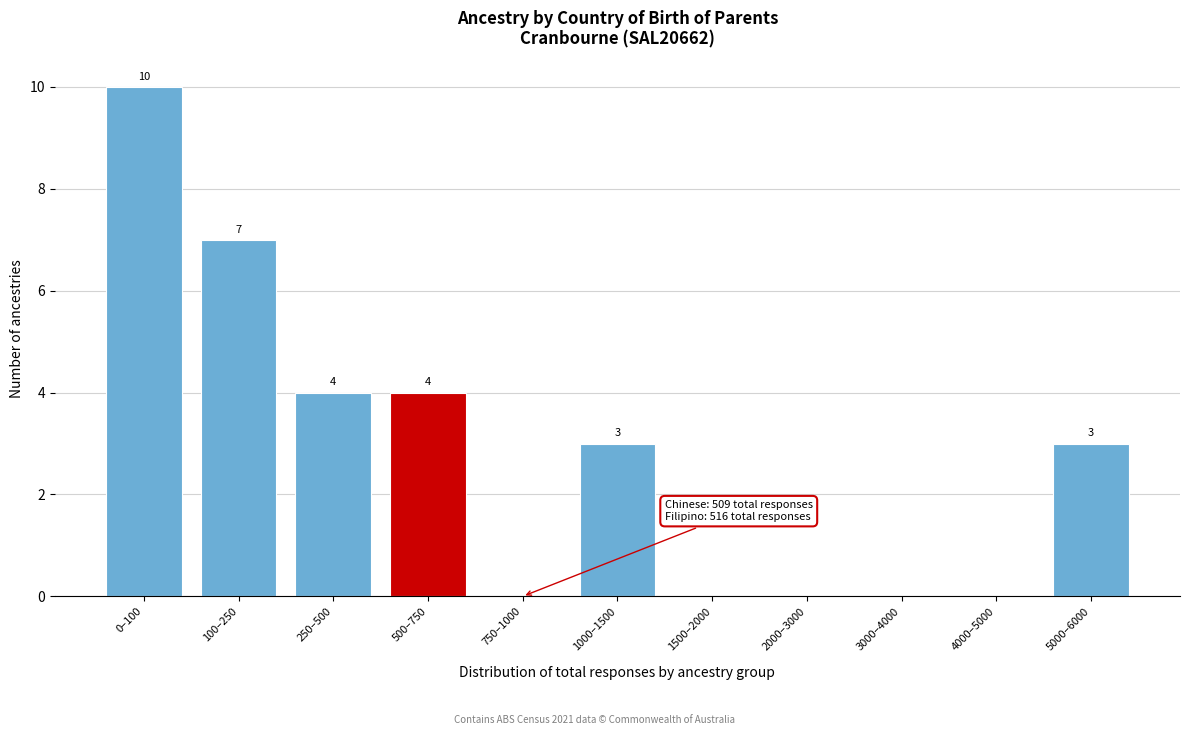

Reading right to left, extract all data points from this chart.

5000–6000=3	4000–5000=0	3000–4000=0	2000–3000=0	1500–2000=0	1000–1500=3	750–1000=0	500–750=4	250–500=4	100–250=7	0–100=10